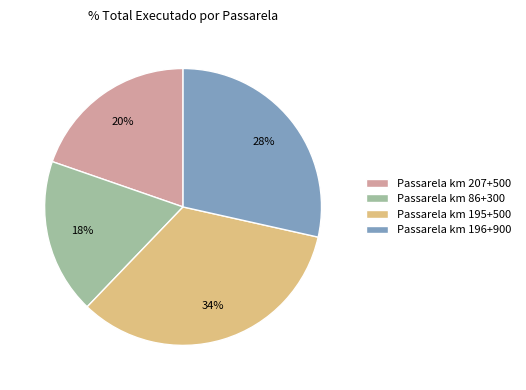

To the nearest percent, what is the combined percentage of Passarela km 207+500 and Passarela km 86+300?

38%